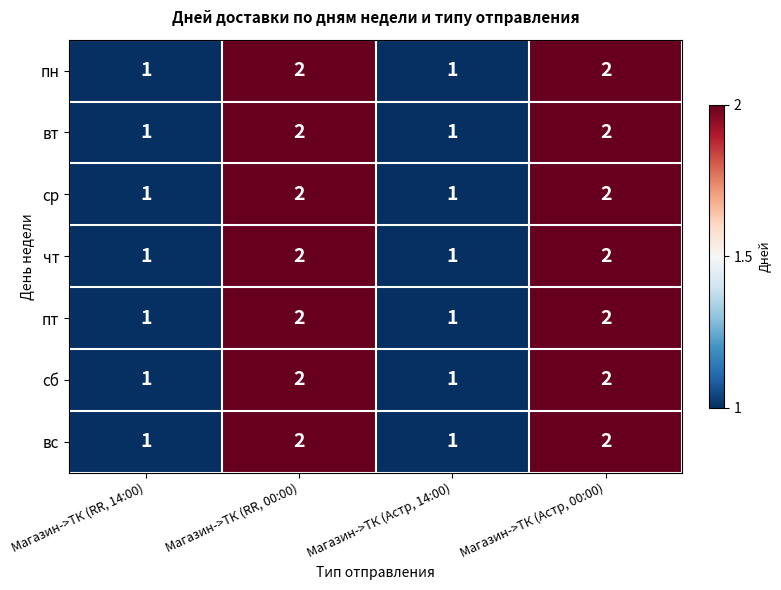

What is the sum of all сб values?

6